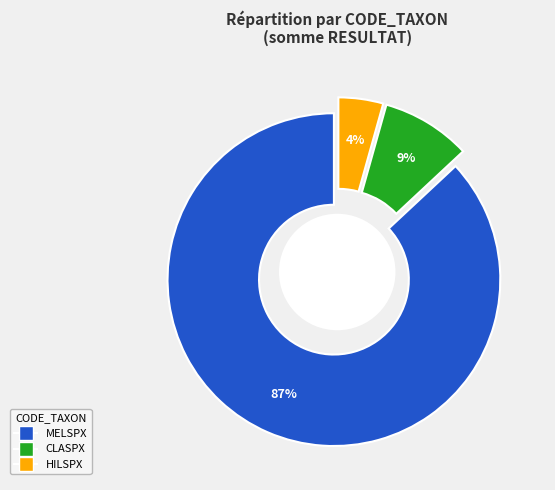

How many segments does this pie chart have?

3